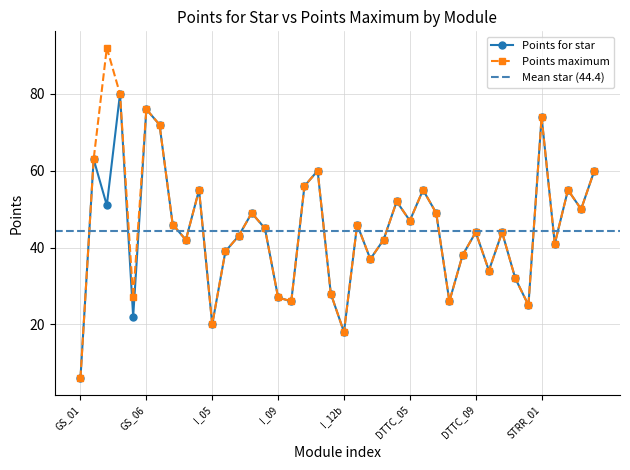

Where is the first local minimum for Points maximum?

GS_05